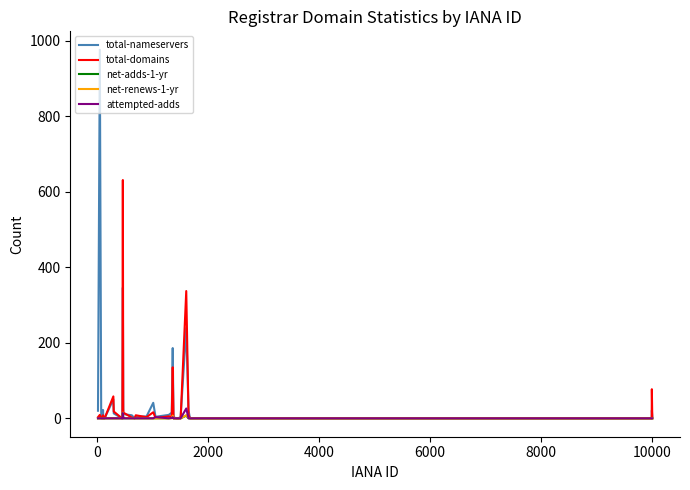

Which series has the largest range (max minus min)?

total-nameservers